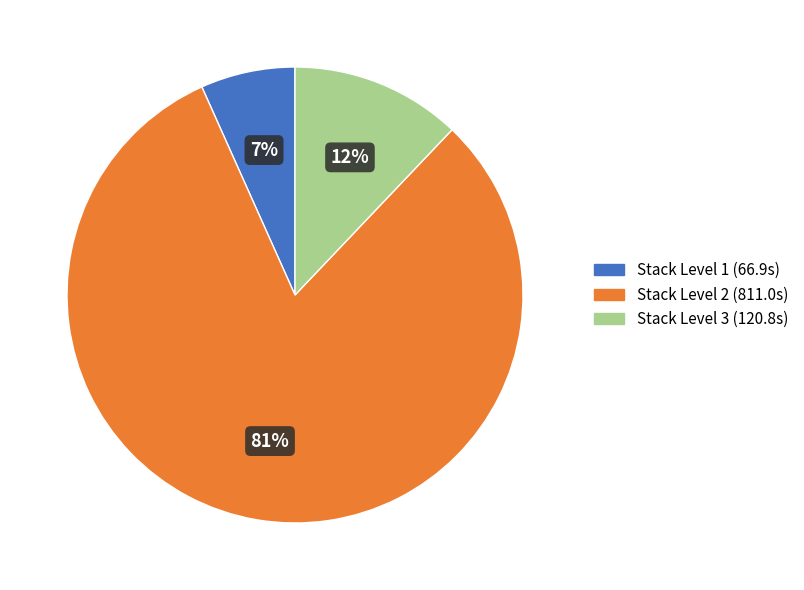

To the nearest percent, what is the average slice percentage?

33%